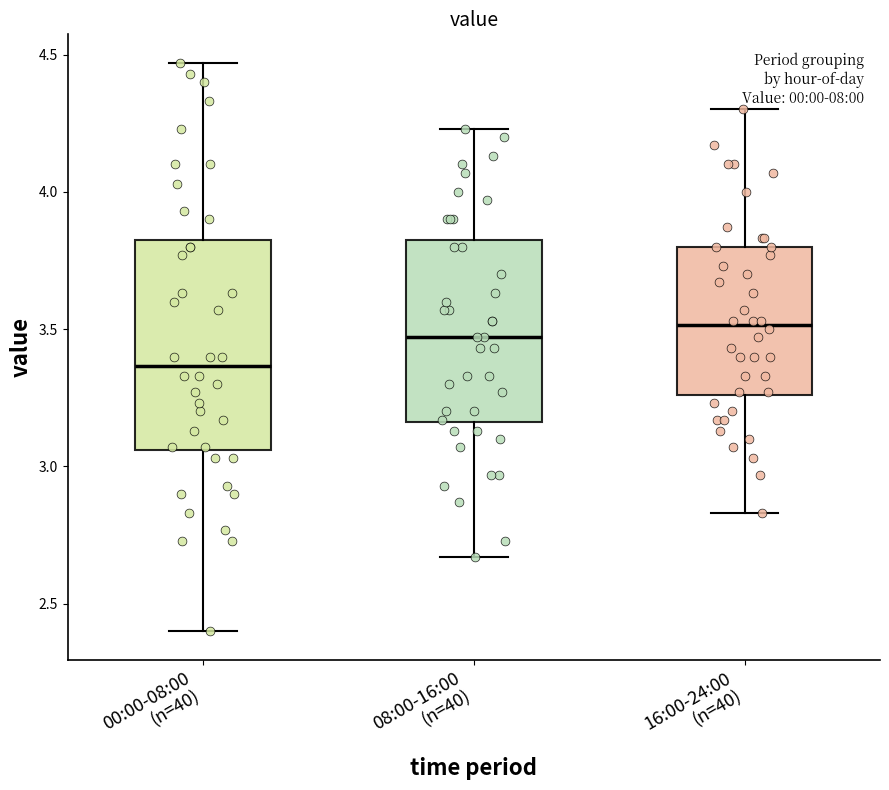

Reading left to right, transcribe this box plot: for each box, give where its median line is, the range the box spans, and where its two whiskers end, as read against the y-axis. The values are not printed on the chart, so give them approximately, as read against the axis.

00:00-08:00 (n=40): median 3.35, box 3.05 to 3.85, whiskers 2.40 to 4.45
08:00-16:00 (n=40): median 3.45, box 3.15 to 3.85, whiskers 2.65 to 4.25
16:00-24:00 (n=40): median 3.50, box 3.25 to 3.80, whiskers 2.85 to 4.30